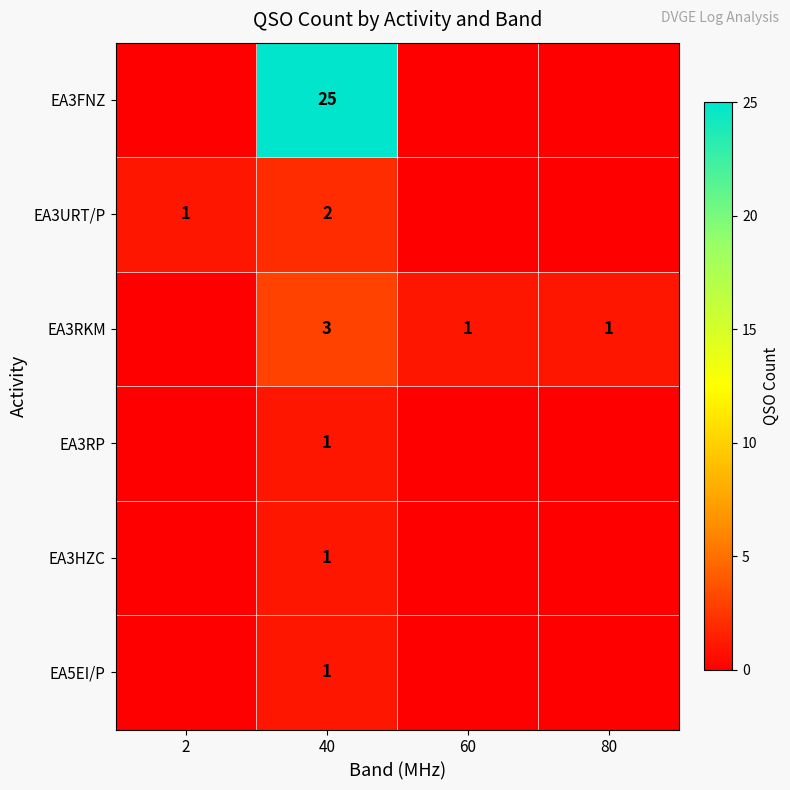

True or false: EA3URT/P has a value of 2 at 40.

True